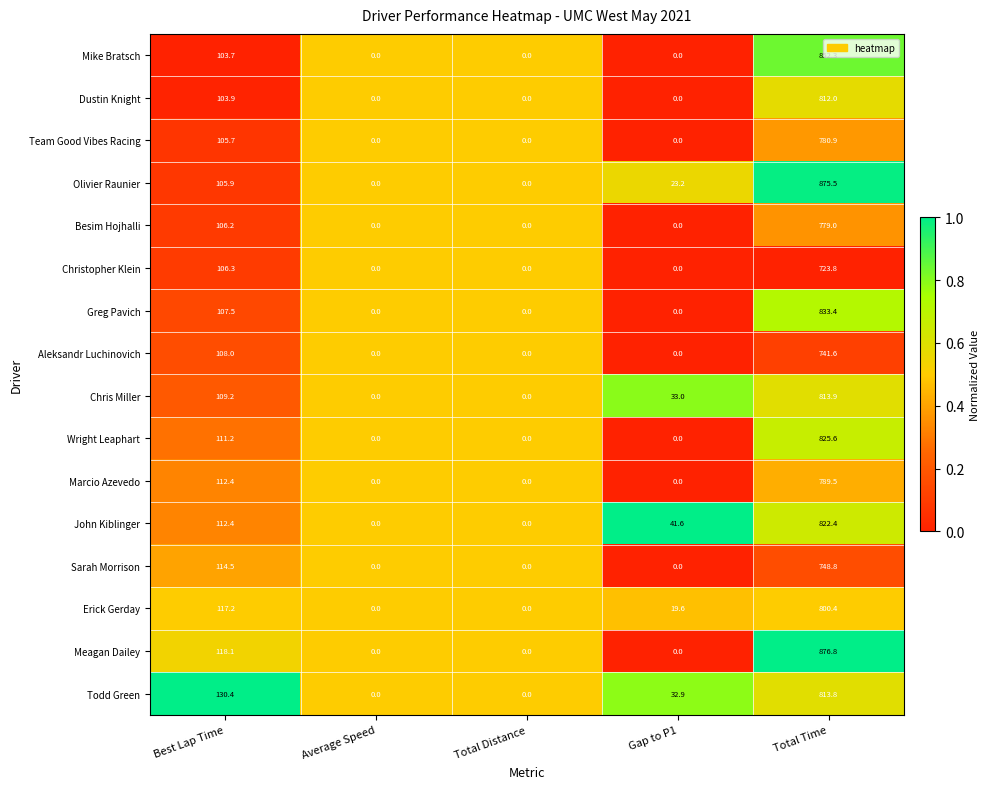

How many values in Meagan Dailey are above zero?

2